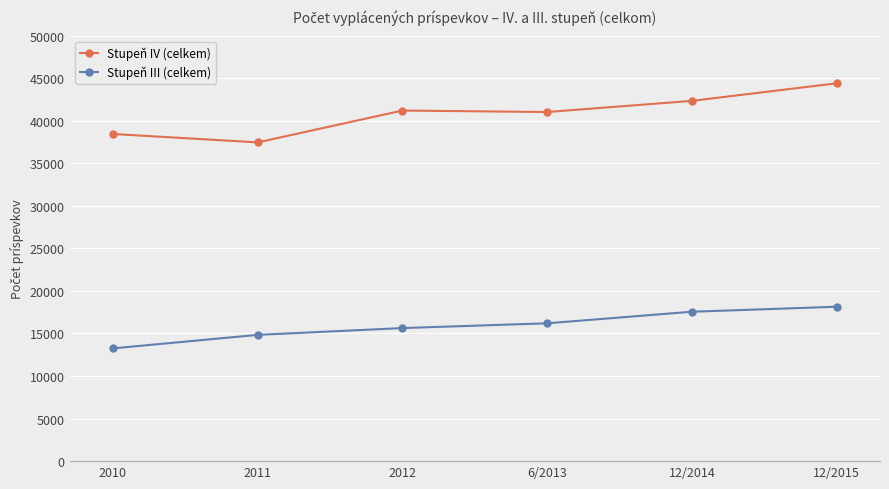

True or false: Stupeň III (celkem) and Stupeň IV (celkem) intersect in this chart.

False